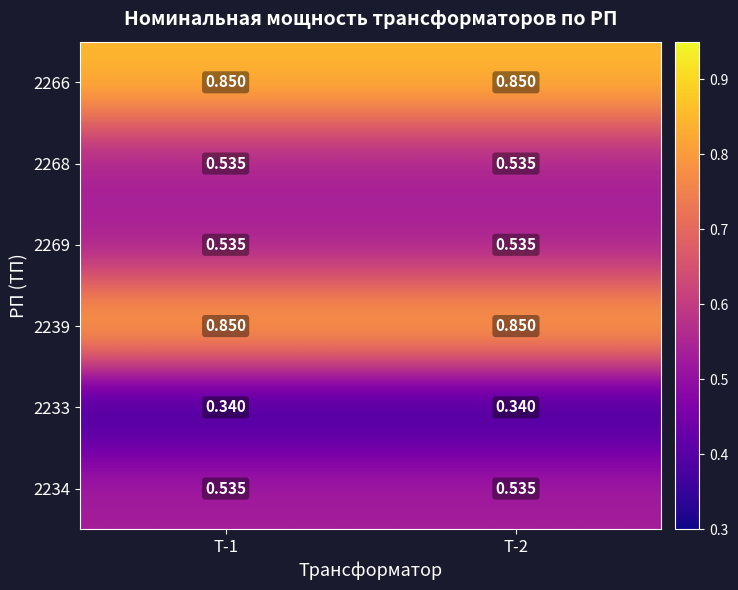

Reading right to left, transcribe all the data shown in this chart.

2266: T-2=0.8	T-1=0.8
2268: T-2=0.5	T-1=0.5
2269: T-2=0.5	T-1=0.5
2239: T-2=0.8	T-1=0.8
2233: T-2=0.3	T-1=0.3
2234: T-2=0.5	T-1=0.5